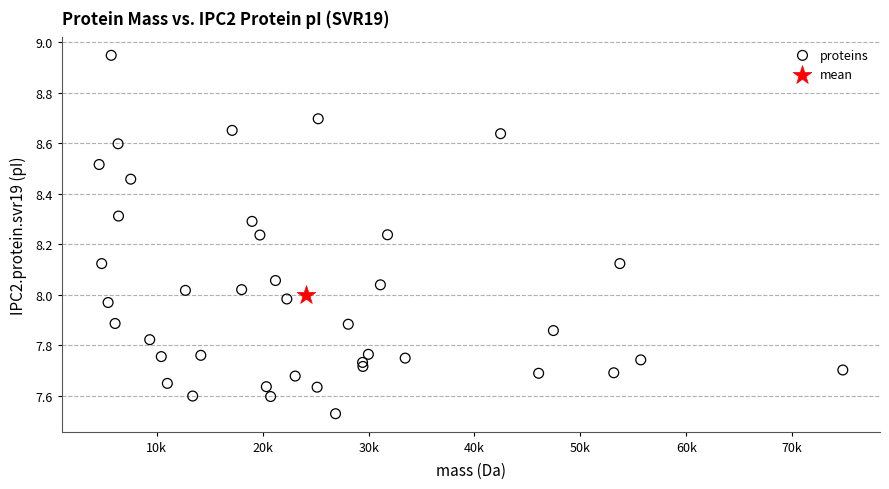

What are all the series names shown in the legend?

proteins, mean